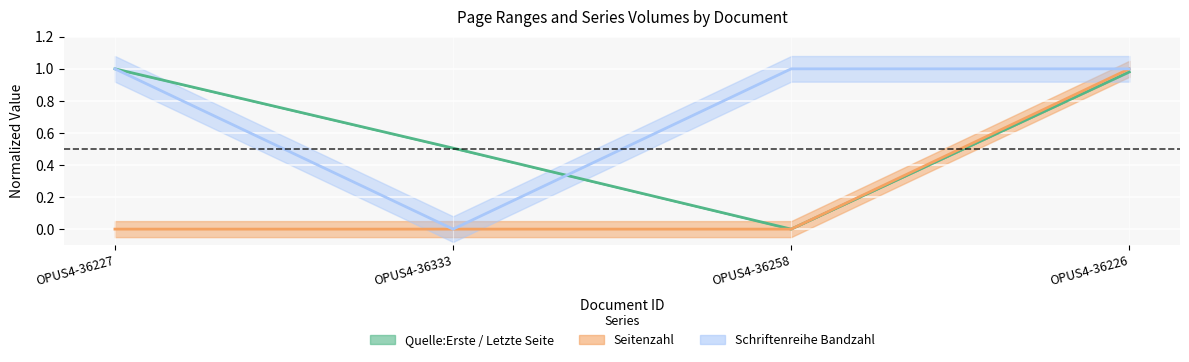

What is the label of the 2nd point from the right?

OPUS4-36258